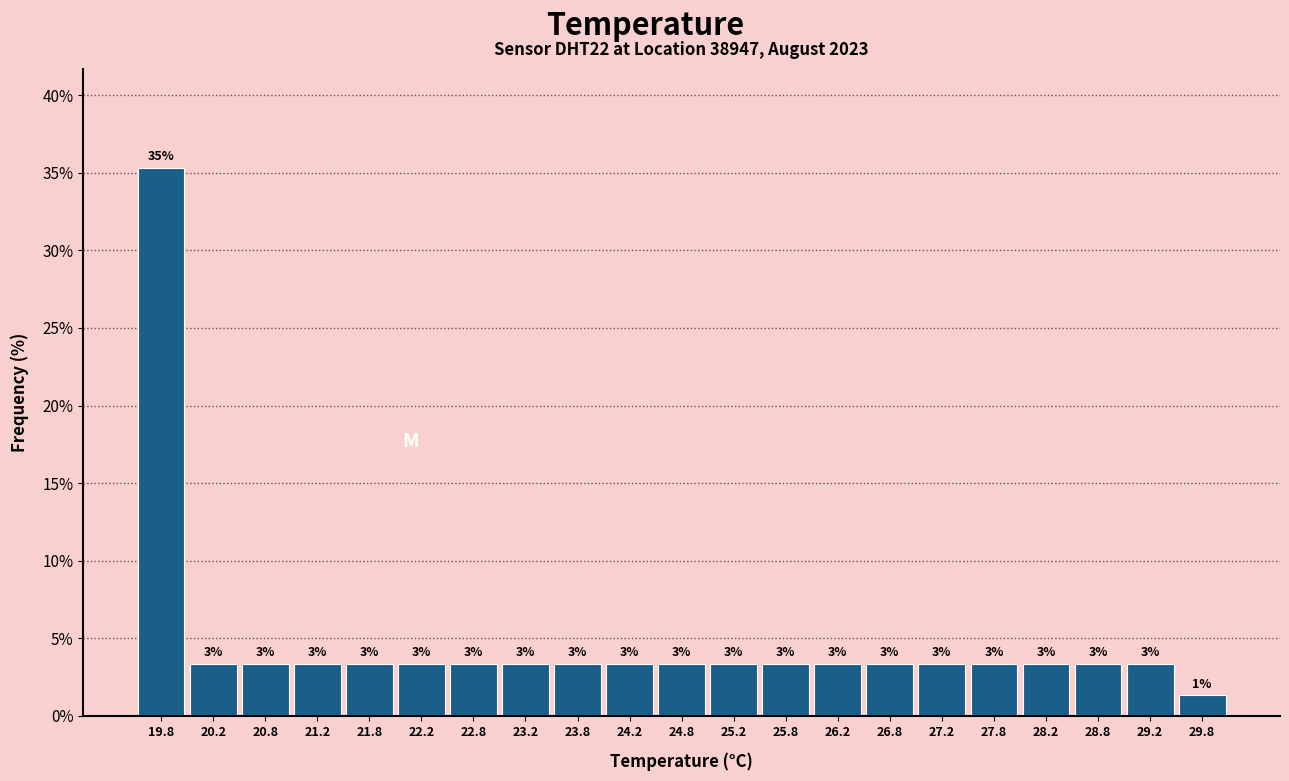

How many bars are there in total?

21